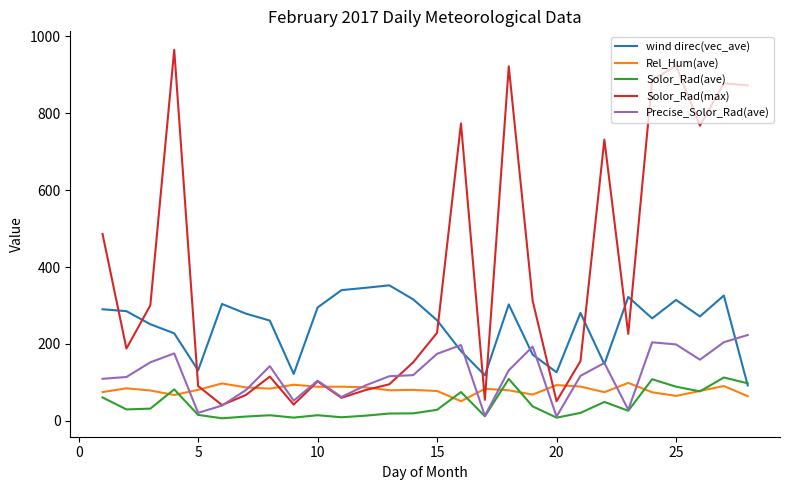

Which series has the widest spread of values?

Solor_Rad(max)